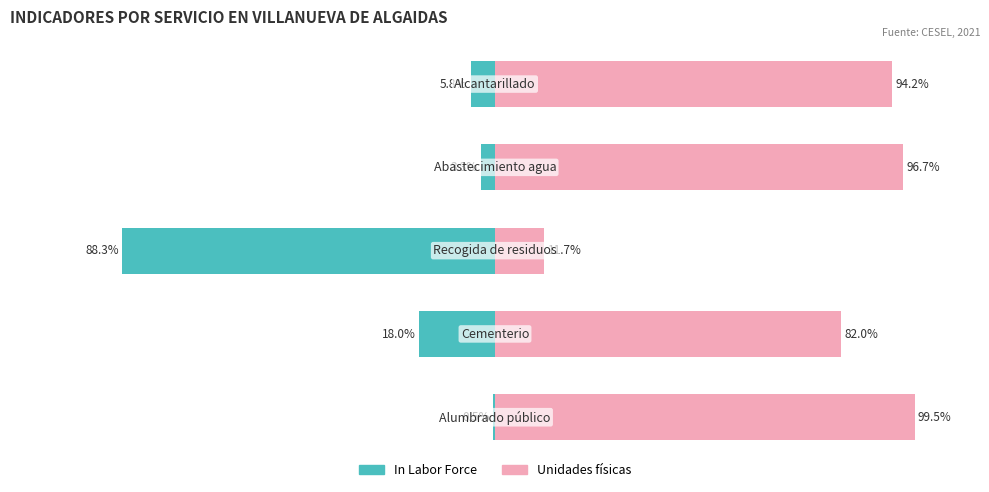

What is the difference between the second highest and second lowest values in the Unidades físicas series?

14.7